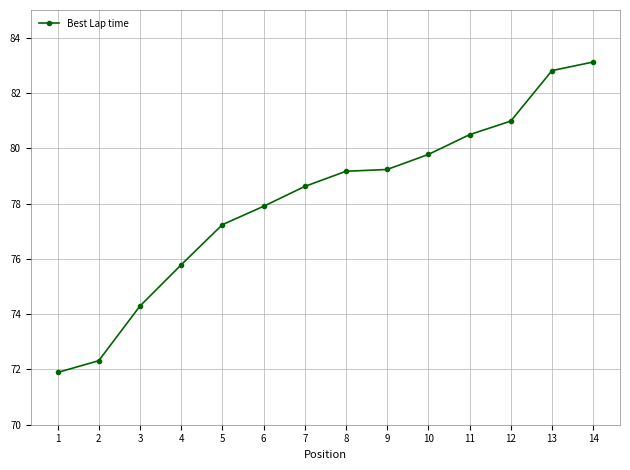

What value does the data have at 2?

72.3